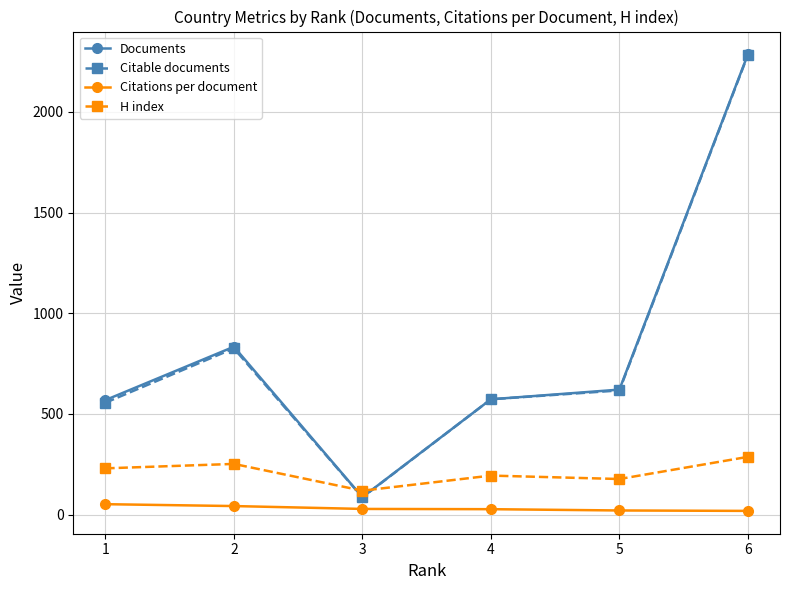

Is this an area chart (filled region under the line)?

No